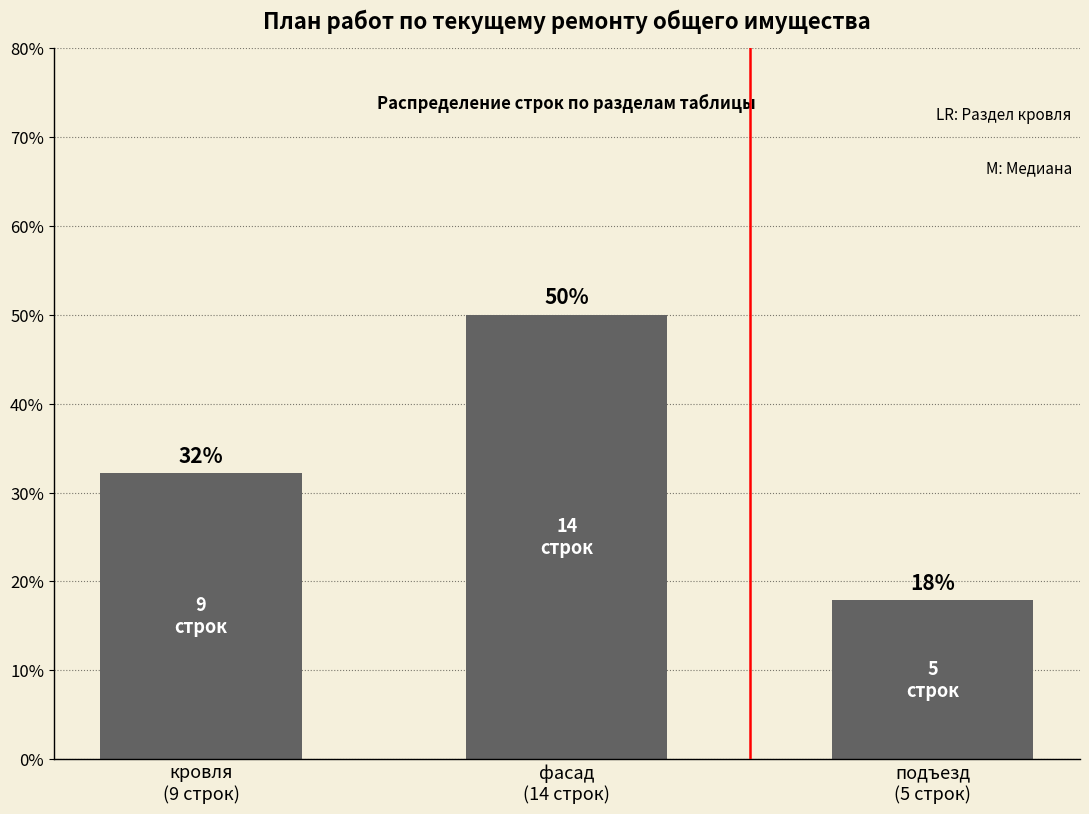

At which label is the value closest to 33?

кровля
(9 строк)